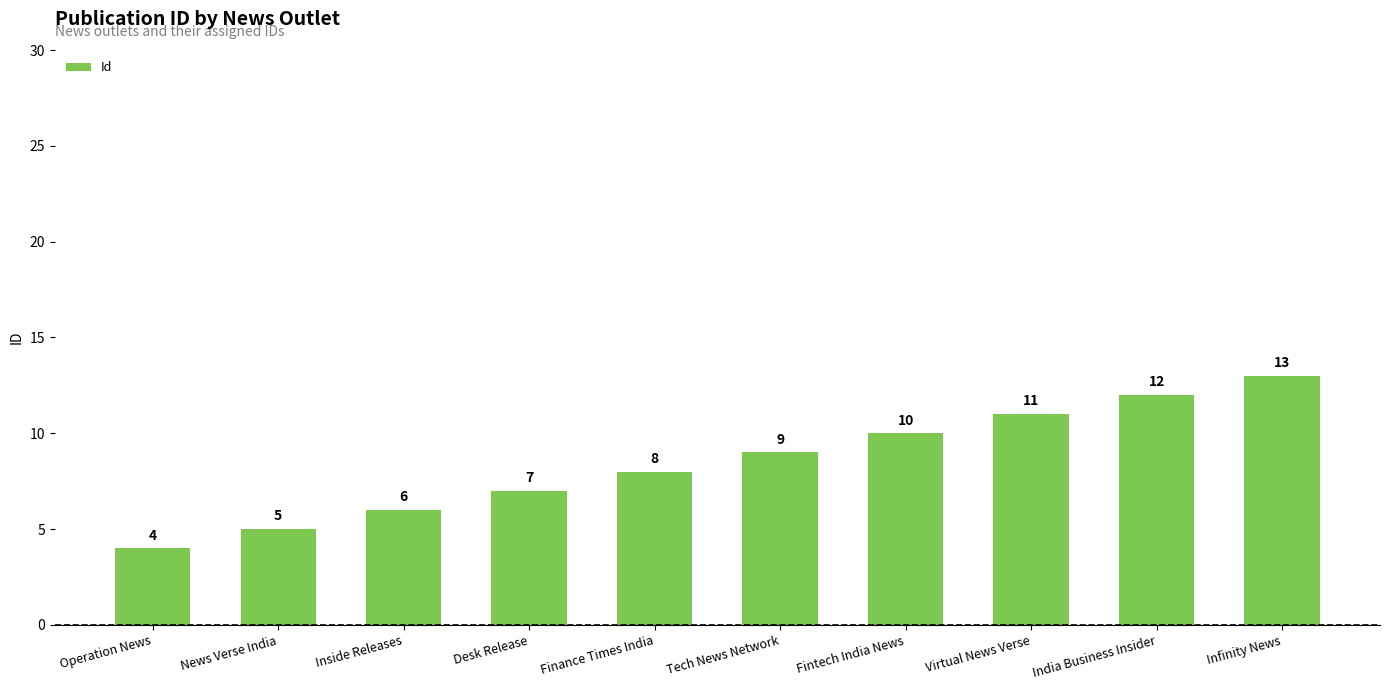

What is the label of the 6th bar from the left?

Tech News Network